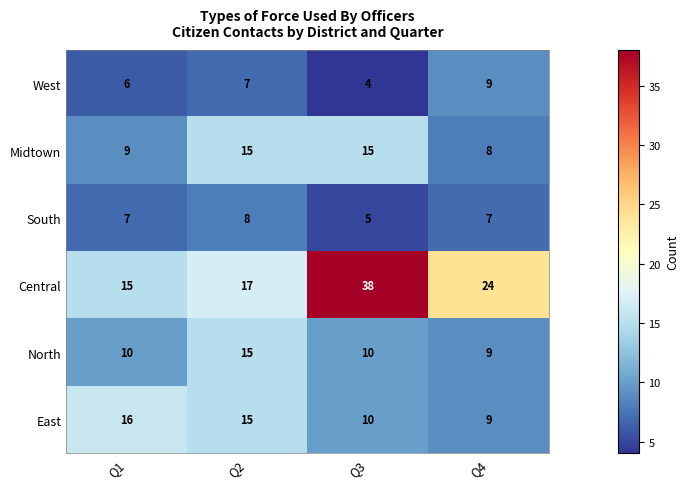

The value of East at Q2 is 15. True or false?

True